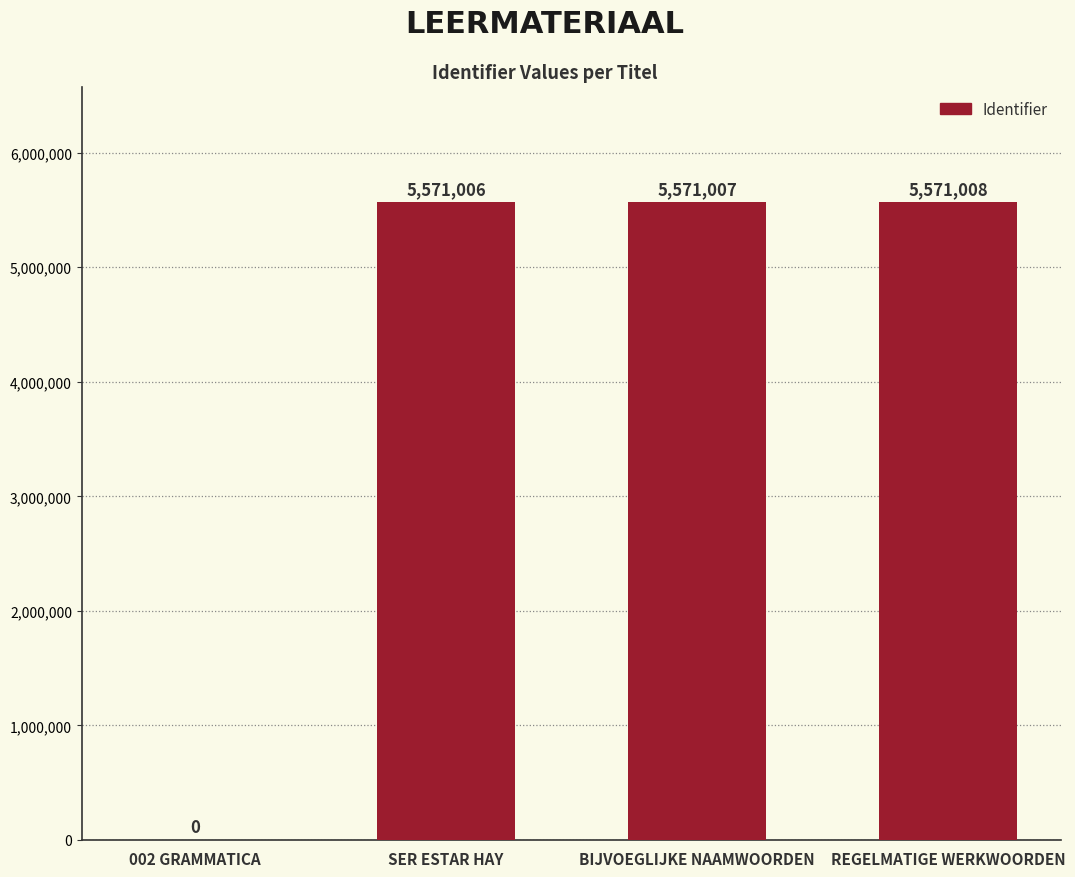

What is the change in value from SER ESTAR HAY to BIJVOEGLIJKE NAAMWOORDEN?

+1